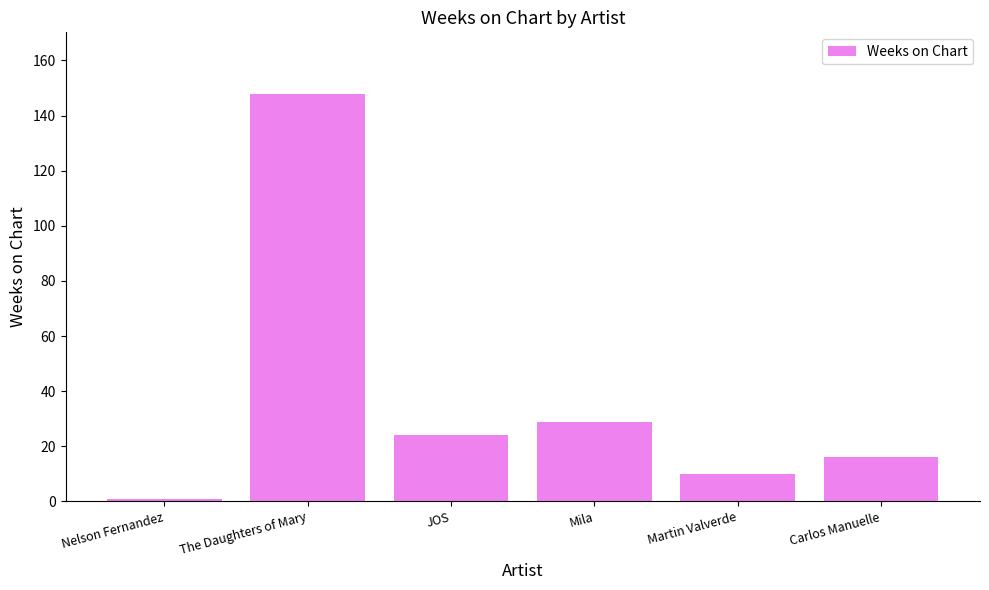

What is the sum of all values?

228